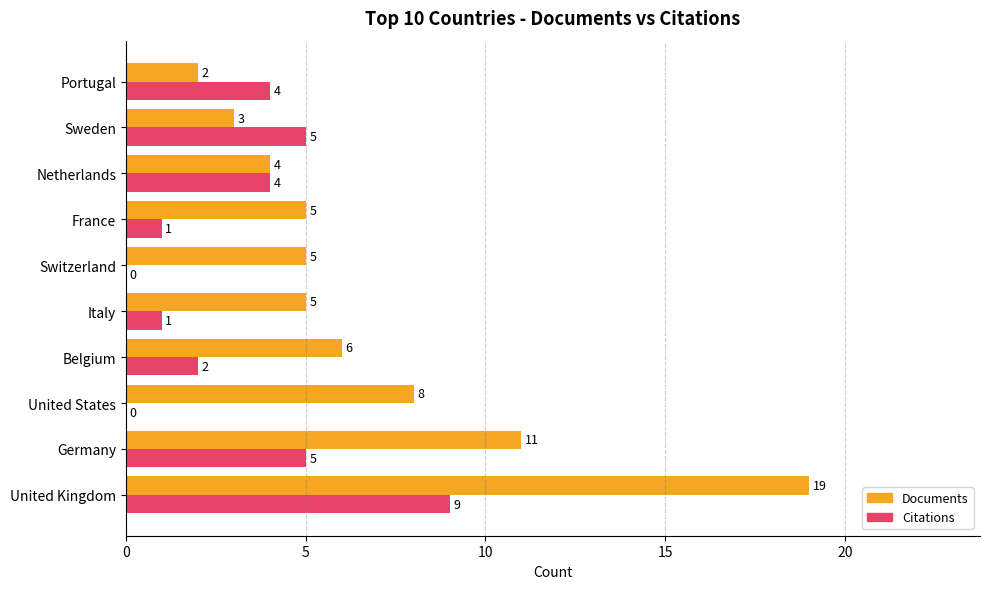

True or false: Documents has a value of 3 at Belgium.

False